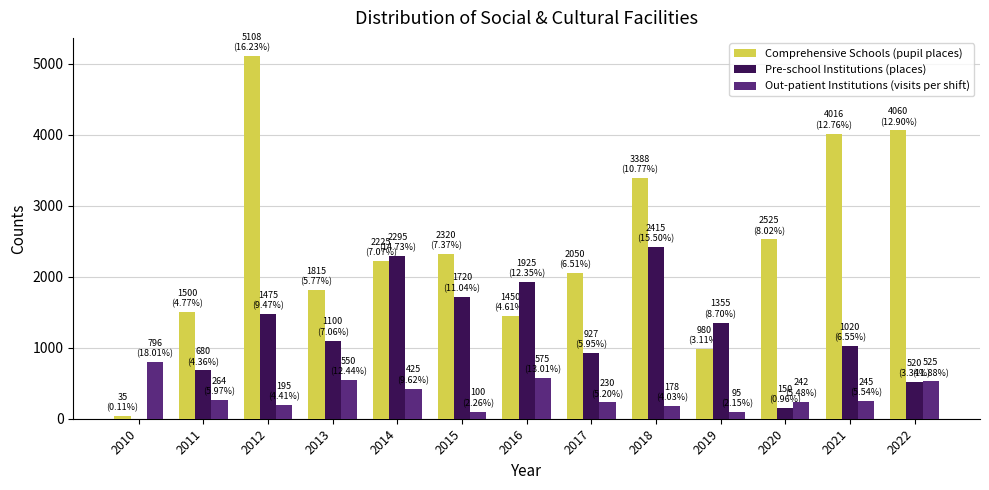

True or false: Pre-school Institutions (places) has a value of 927 at 2017.

True